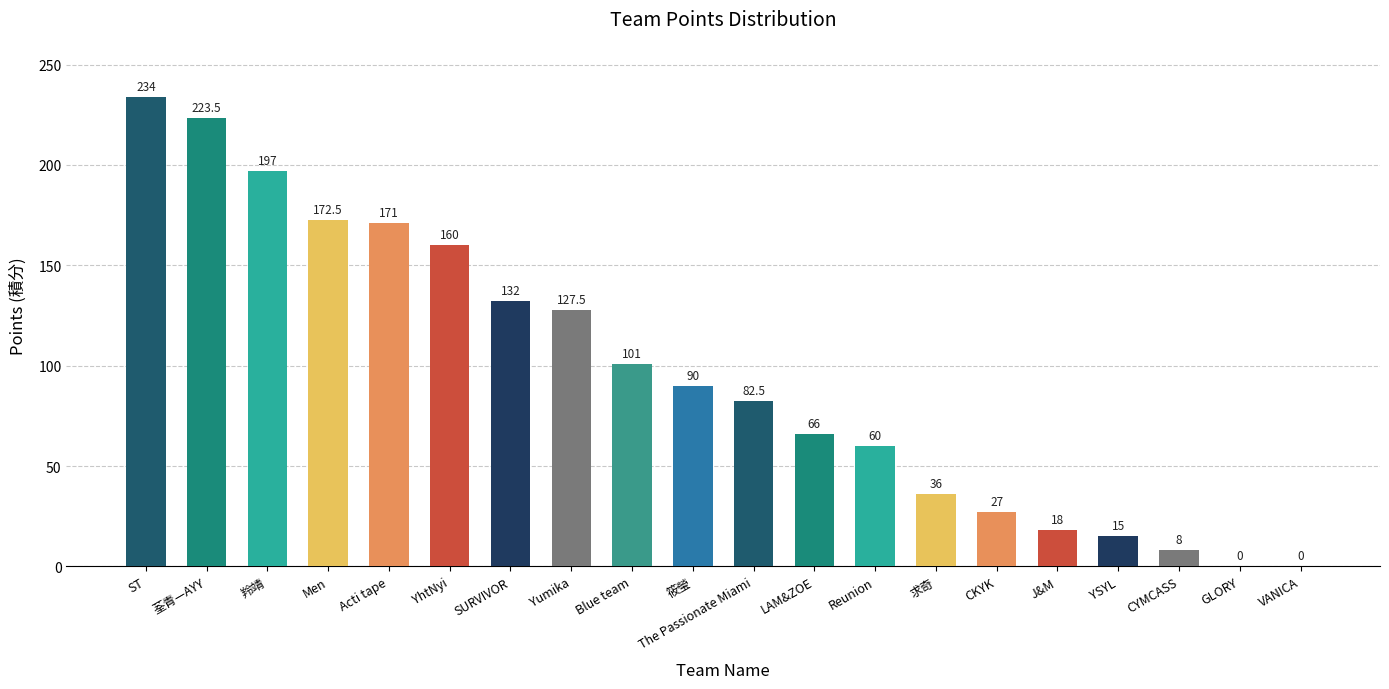

Are the bars horizontal?

No